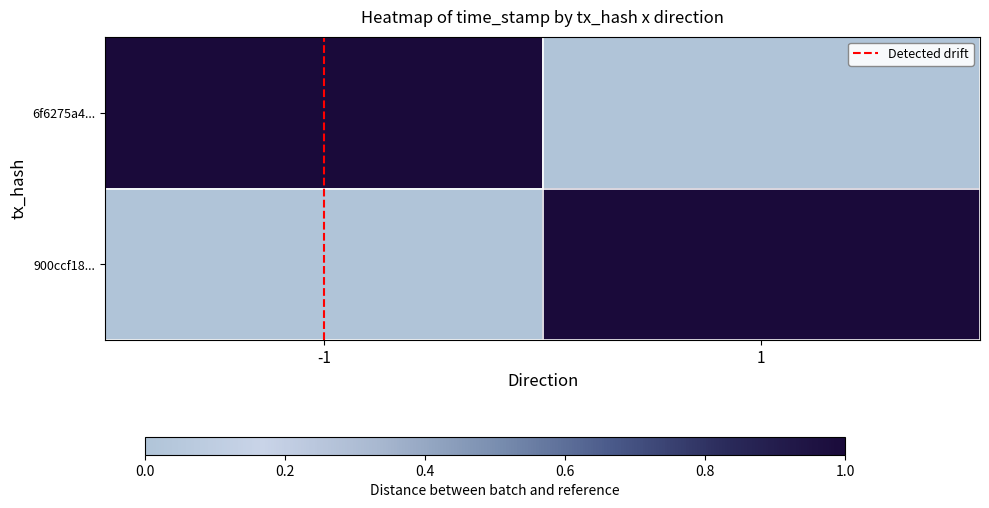

Between 1 and -1, which is larger?

-1